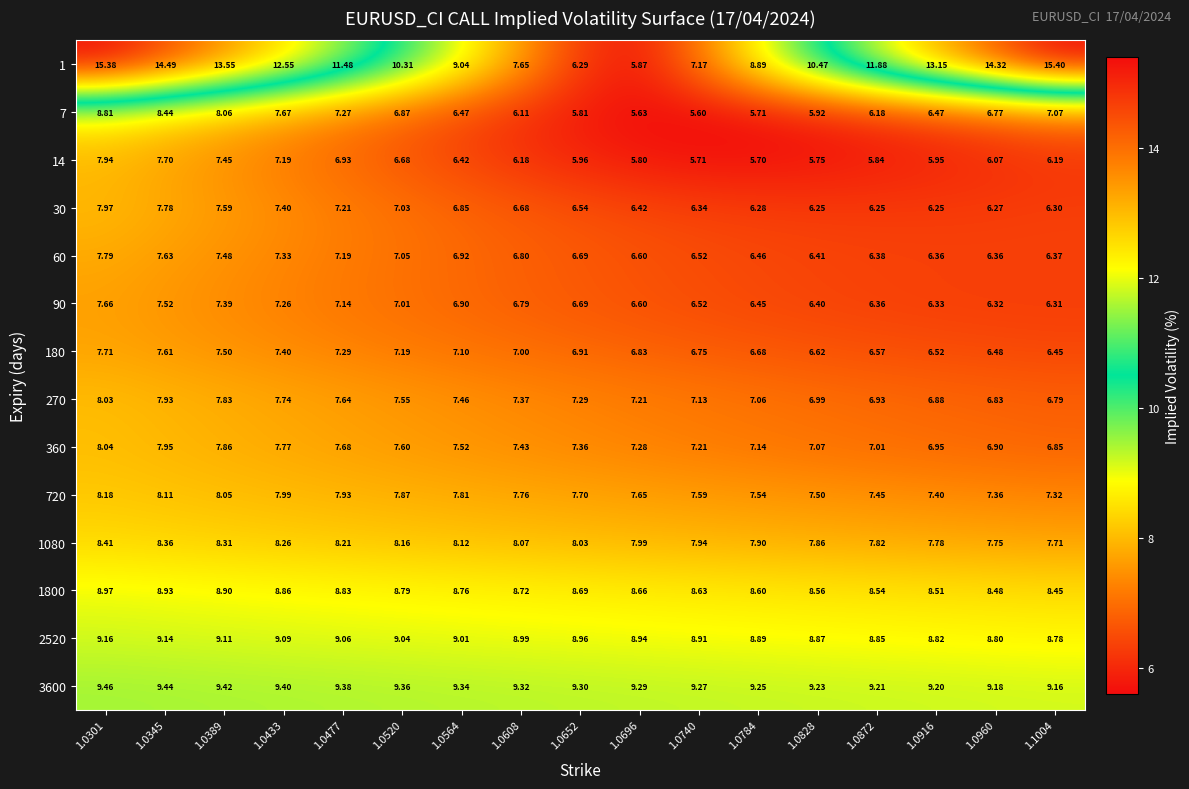

Count the number of data series in this chart.

14